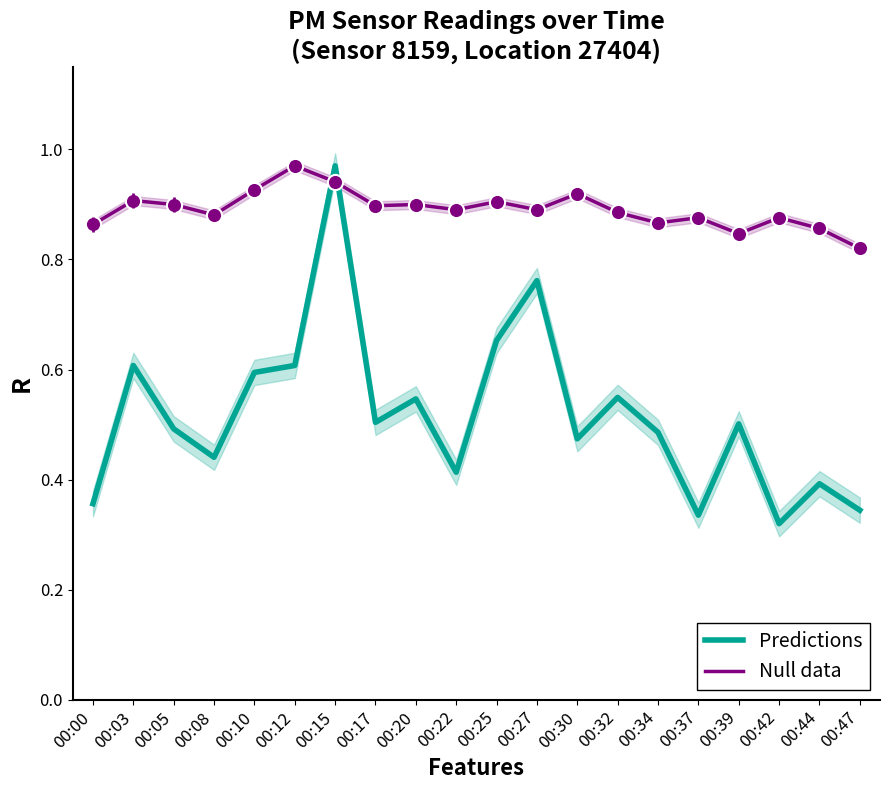

Which series has the largest total across all categories?

Null data